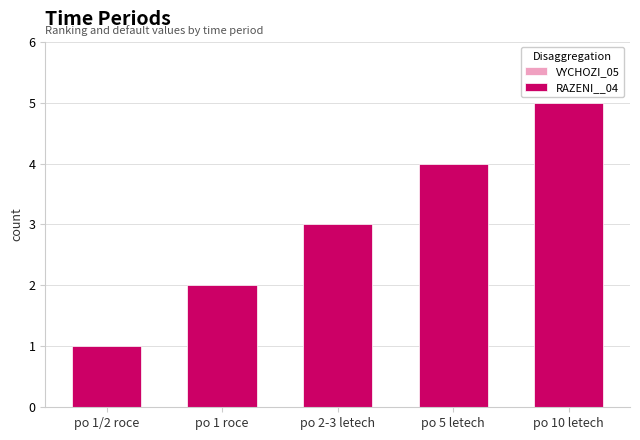

What position from the left is po 1/2 roce?

1